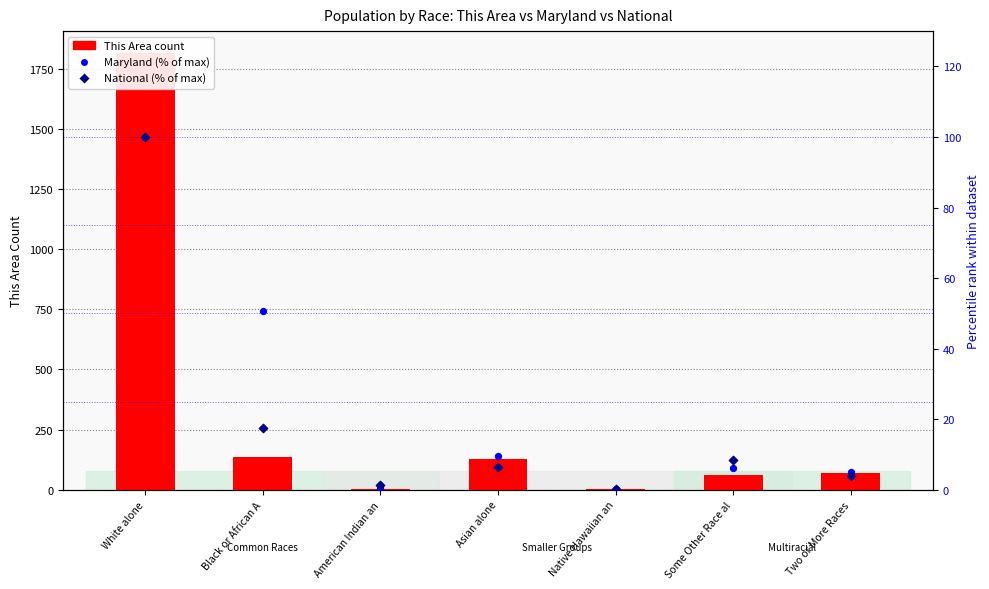

Which series has the largest total across all categories?

This Area count